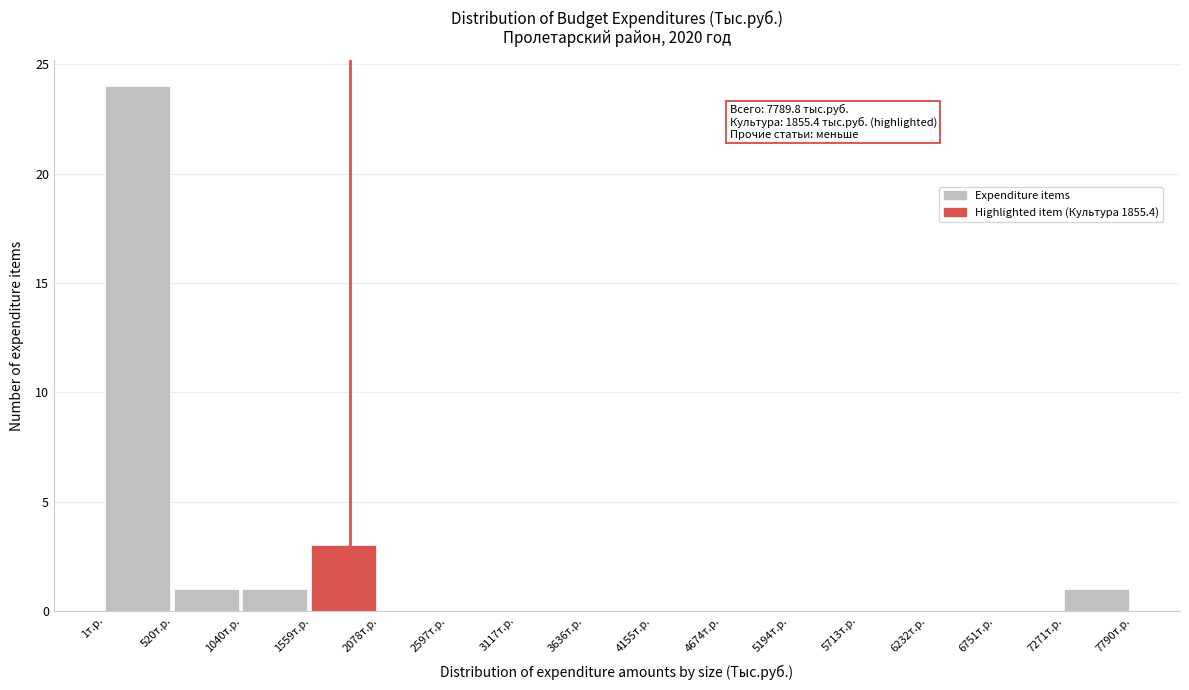

Over which range of the x-axis is the bar tallest?

0 to 500